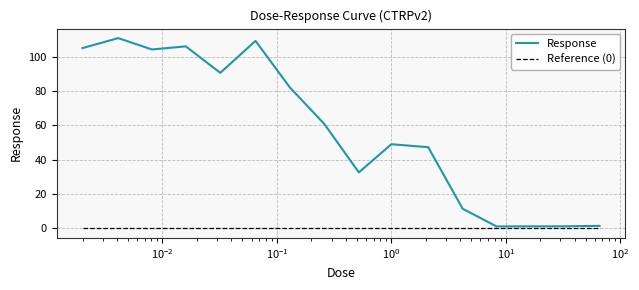

Which series has the largest total across all categories?

Response